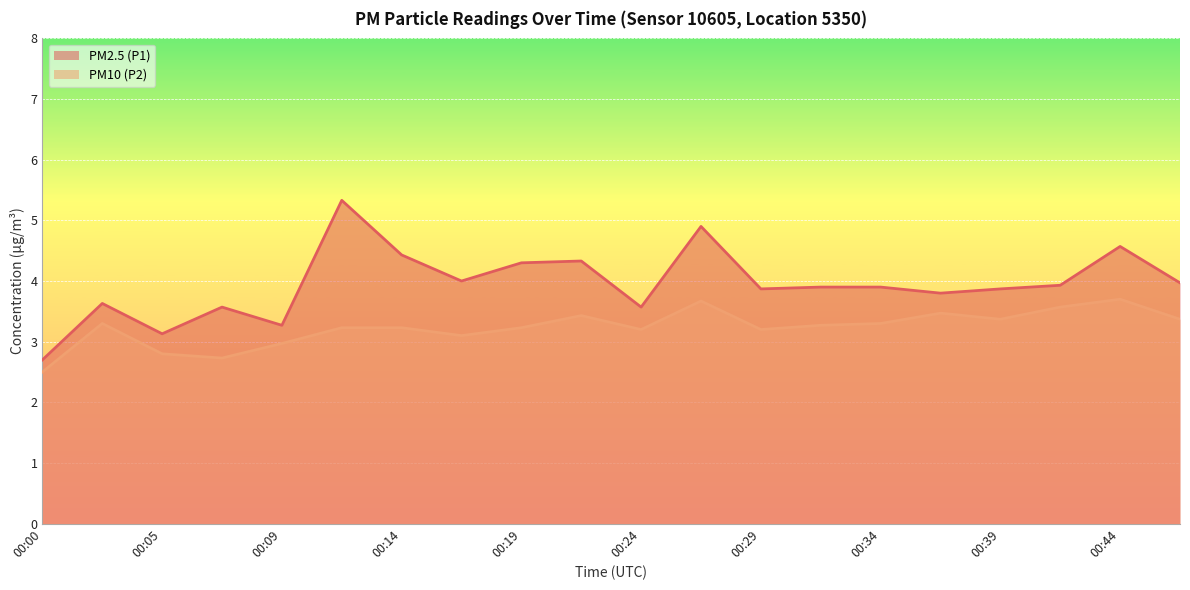

What is the approximate value of PM10 (P2) at 00:46?

3.4